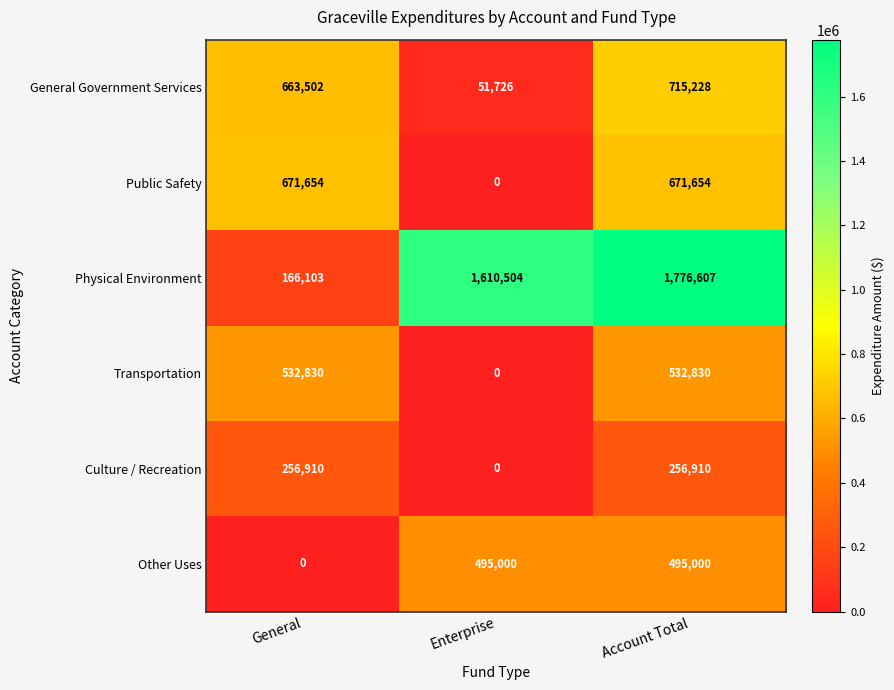

At which category is the sum across all series the highest?

Account Total